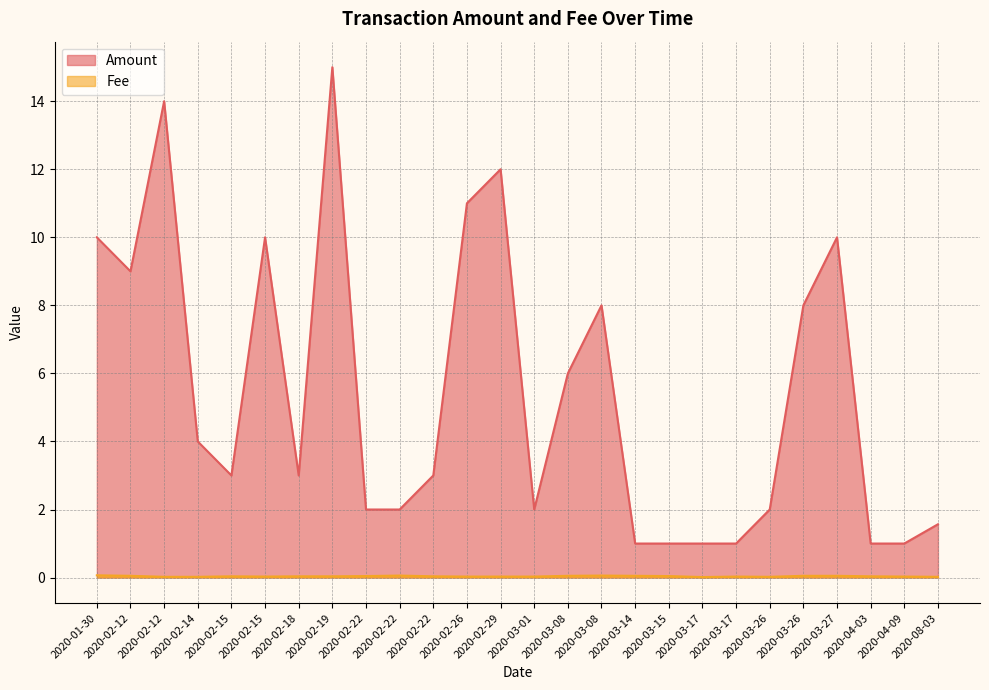

How many values in the Amount series exceed 3?

12